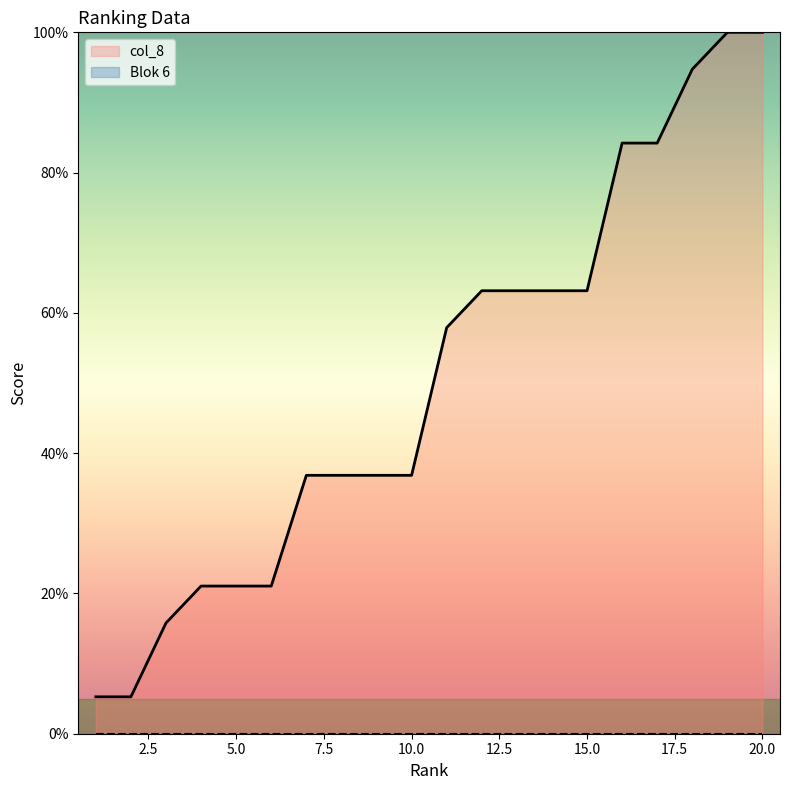

Reading right to left, list all the values displayed in this chart.

20=100.0	19=100.0	18=94.7	17=84.2	16=84.2	15=63.2	14=63.2	13=63.2	12=63.2	11=57.9	10=36.8	9=36.8	8=36.8	7=36.8	6=21.1	5=21.1	4=21.1	3=15.8	2=5.3	1=5.3